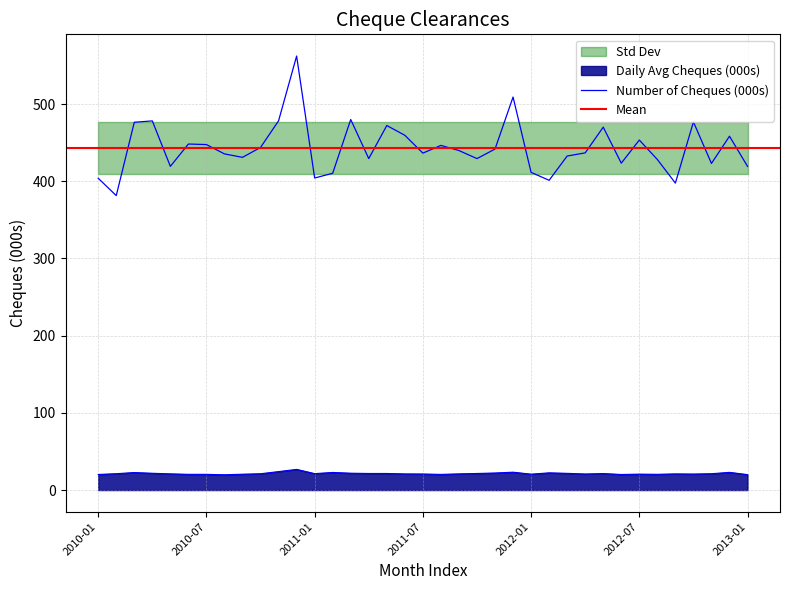

Rank the series by their average value, from lowest to highest.

Daily Avg Cheques, Number of Cheques